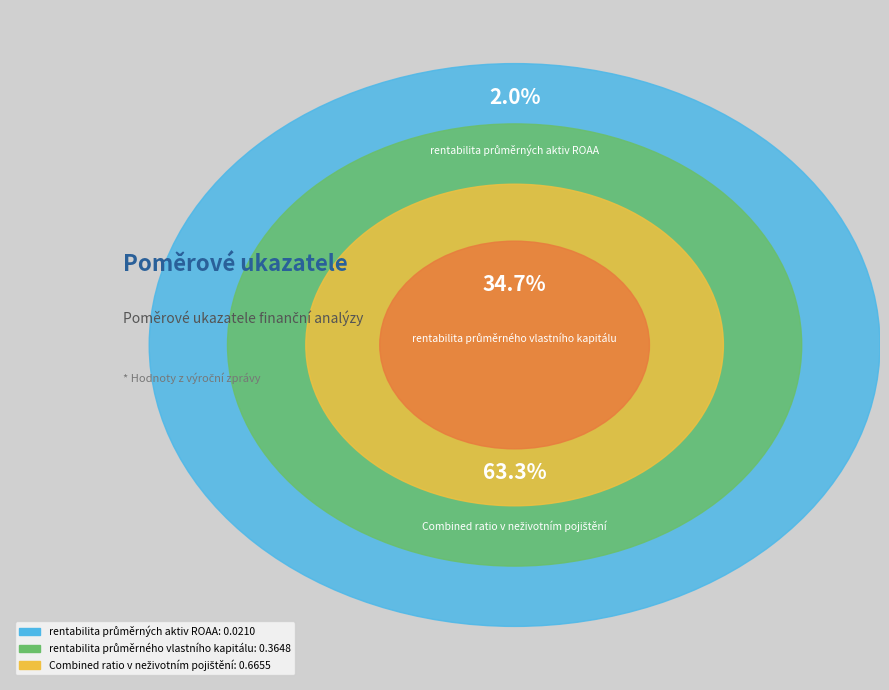

What is the total percentage of rentabilita průměrných aktiv ROAA and rentabilita průměrného vlastního kapitálu?

36.7%